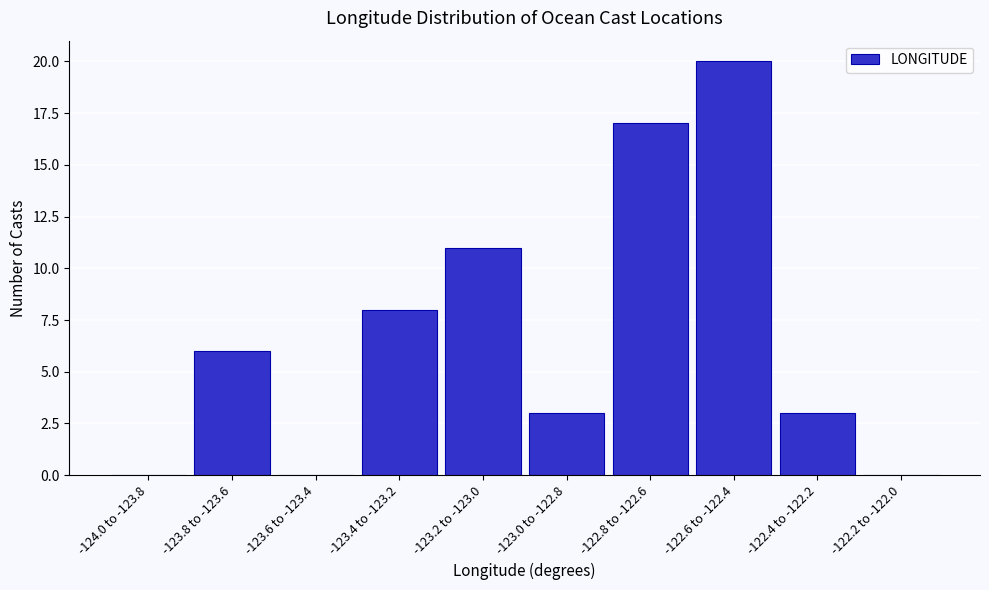

Reading left to right, list all the values displayed in this chart.

-124.0 to -123.8=0	-123.8 to -123.6=6	-123.6 to -123.4=0	-123.4 to -123.2=8	-123.2 to -123.0=11	-123.0 to -122.8=3	-122.8 to -122.6=17	-122.6 to -122.4=20	-122.4 to -122.2=3	-122.2 to -122.0=0